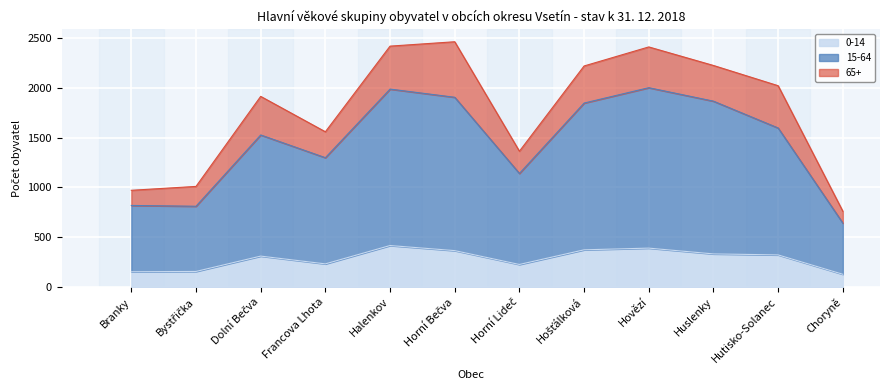

At which label does 15-64 reach its minimum?

Choryně